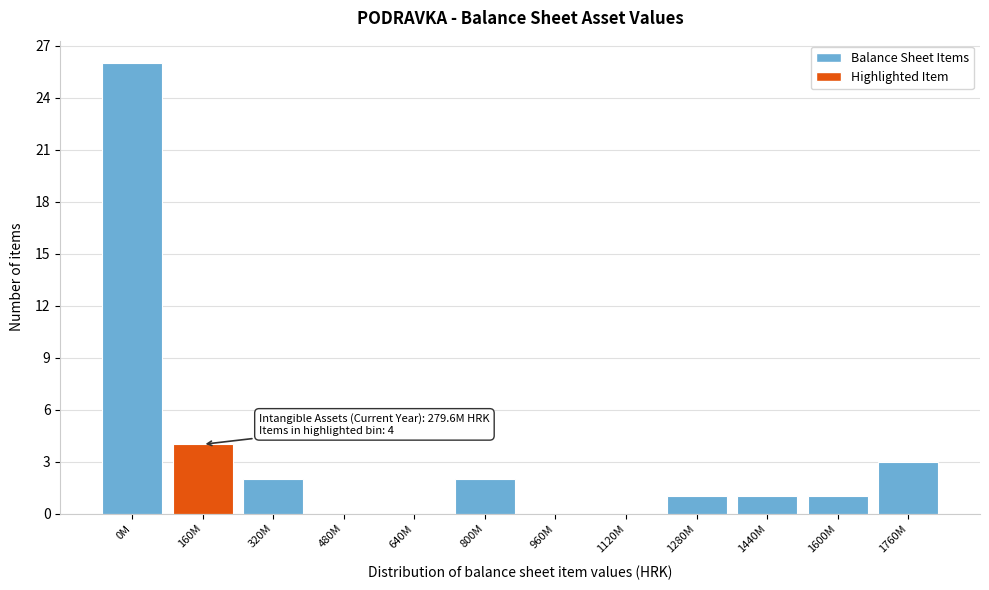

Reading left to right, extract all data points from this chart.

0M=26	160M=4	320M=2	480M=0	640M=0	800M=2	960M=0	1120M=0	1280M=1	1440M=1	1600M=1	1760M=3